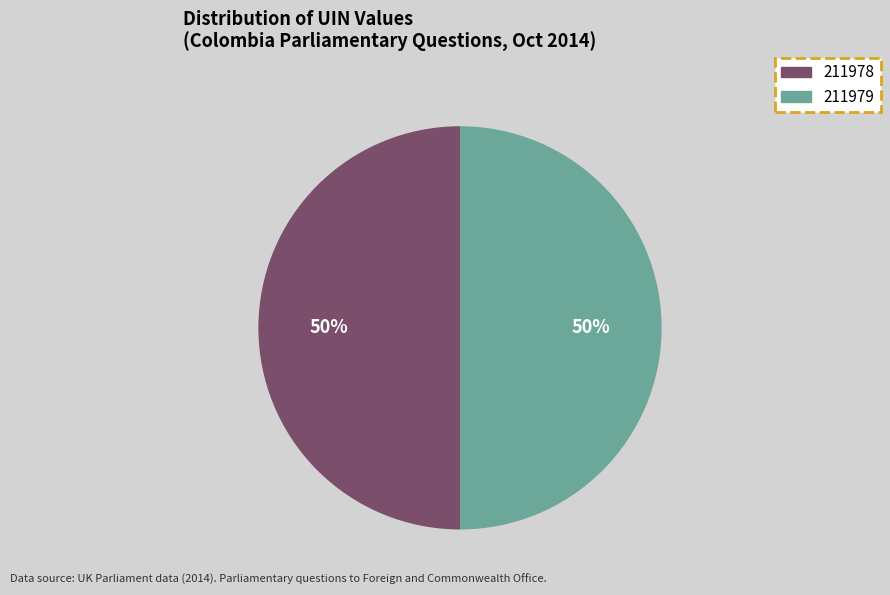

Do 211978 and 211979 together represent more than half of the pie?

Yes